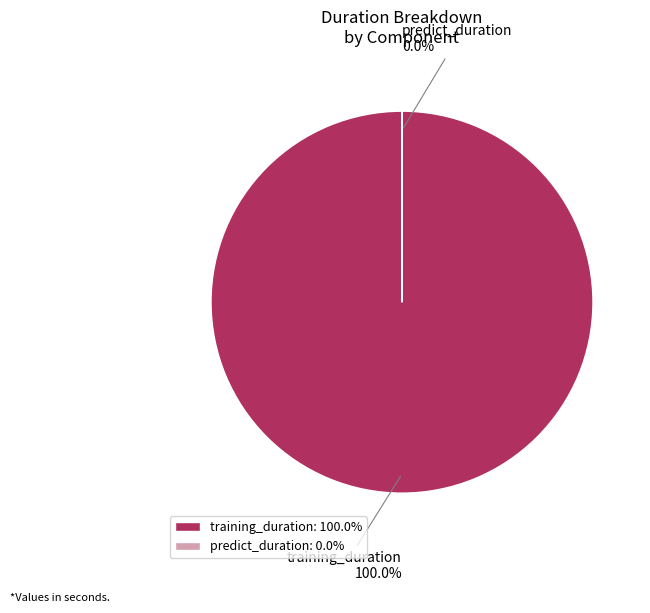

Which slice is the smallest?

predict_duration